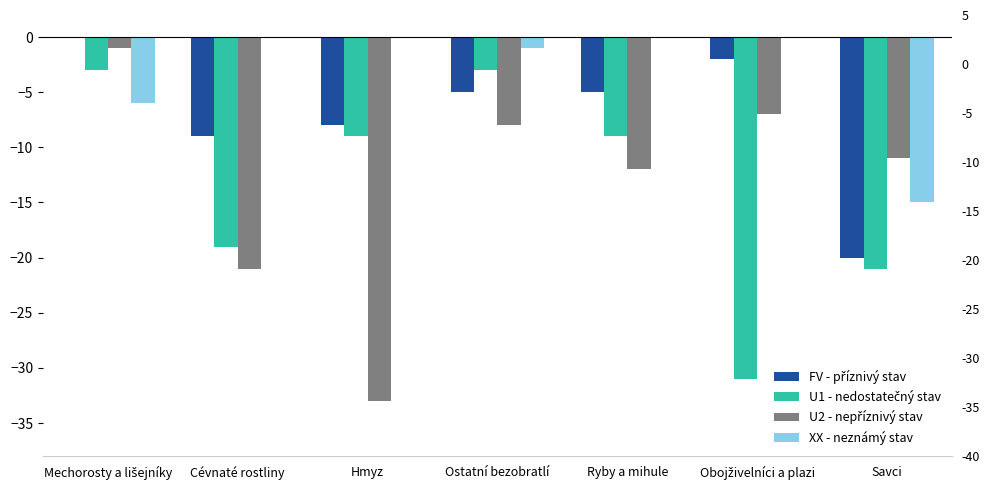

What are all the series names shown in the legend?

FV - příznivý stav, U1 - nedostatečný stav, U2 - nepříznivý stav, XX - neznámý stav